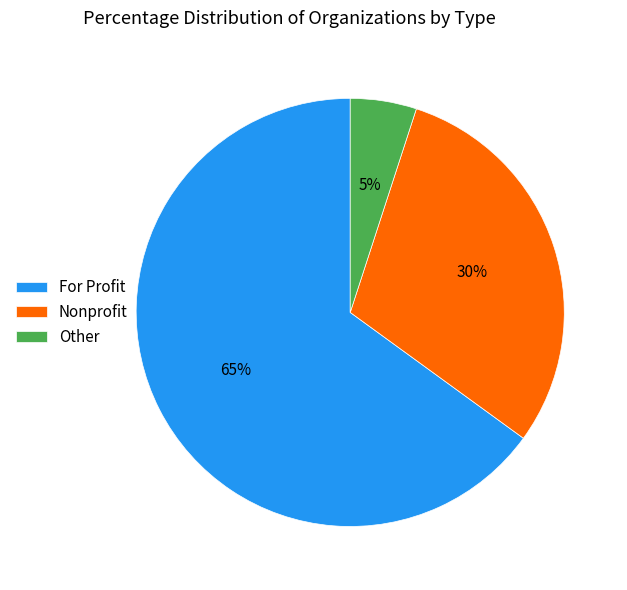

How many slices are in this pie chart?

3